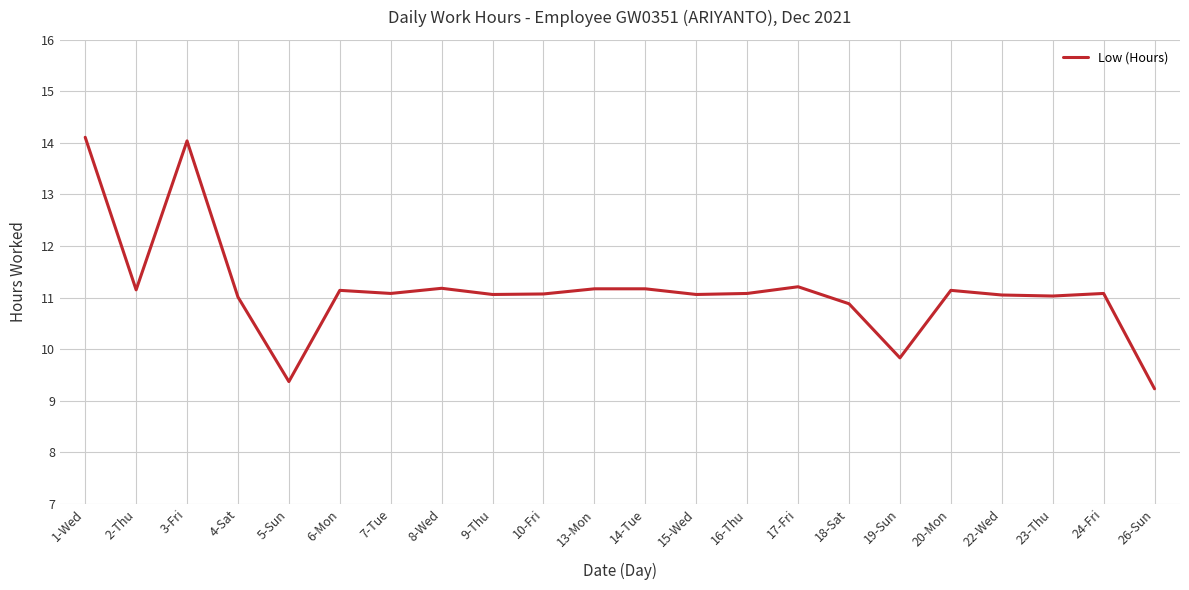

What position from the right is 26-Sun?

1